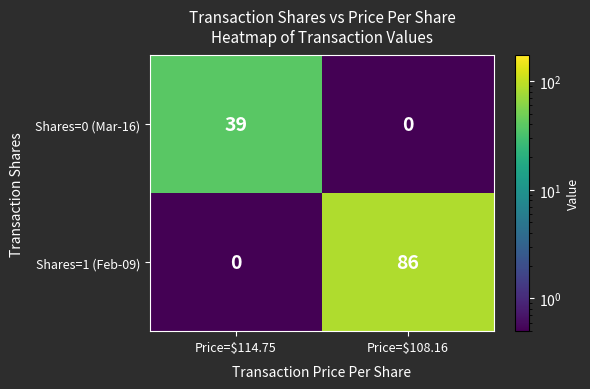

True or false: Shares=0 (Mar-16) has a value of 39 at Price=$114.75.

True